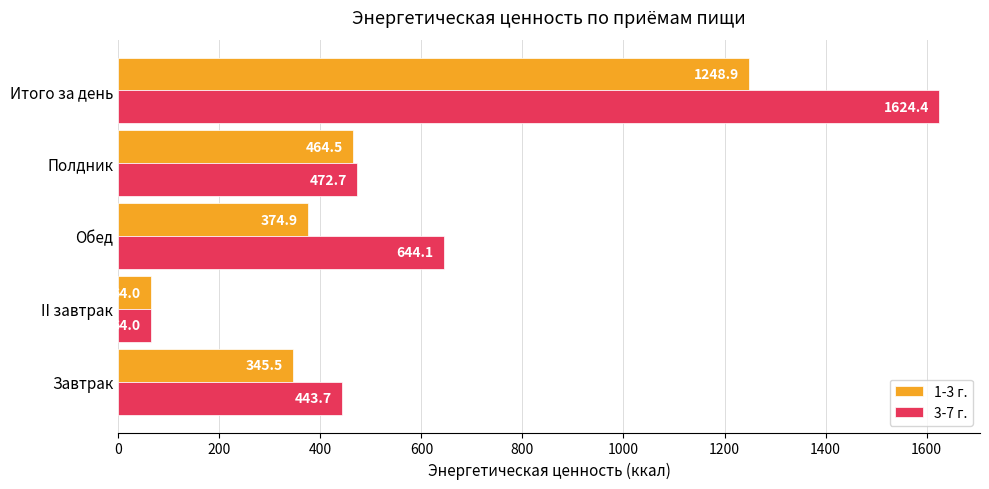

Which series has the largest range (max minus min)?

3-7 г.